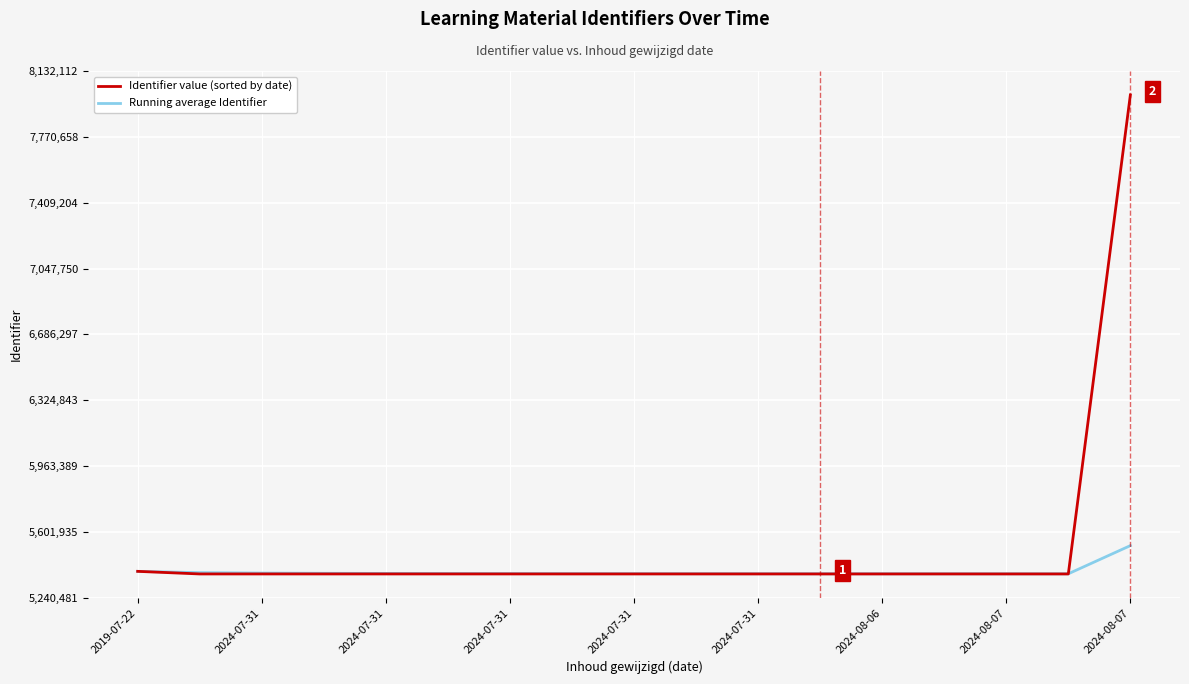

Which series has the largest range (max minus min)?

Identifier value (sorted by date)